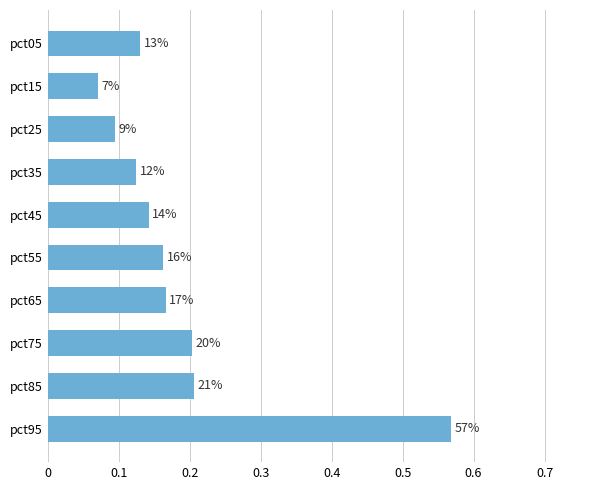

What is the maximum value shown in the chart?

0.6